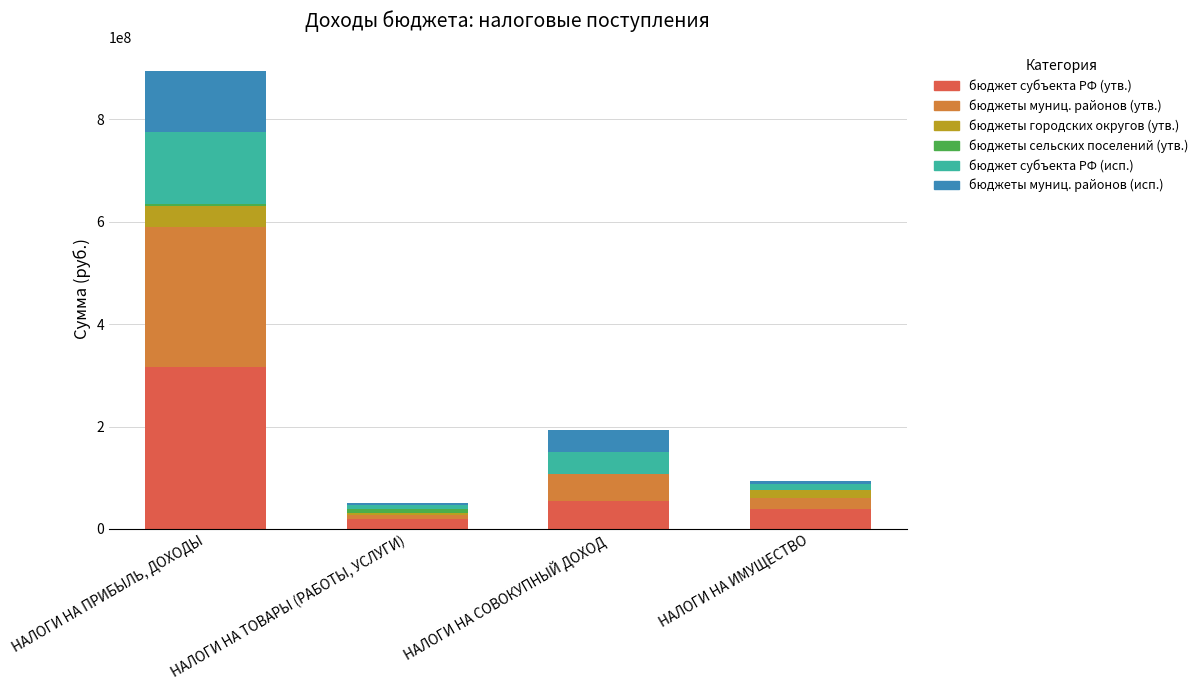

How many series are shown in this chart?

6